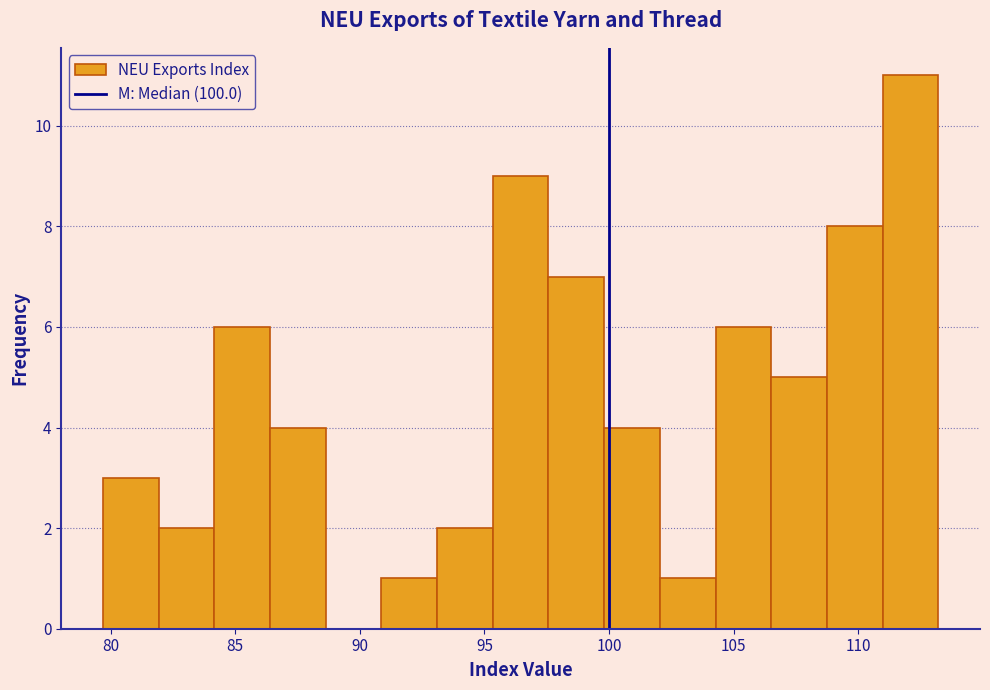

What is the height of the bar covering 82.0 to 84.0 on the x-axis? Neither the bar edges nor the heights are printed on the chart, so give them approximately, as read against the axes.

2